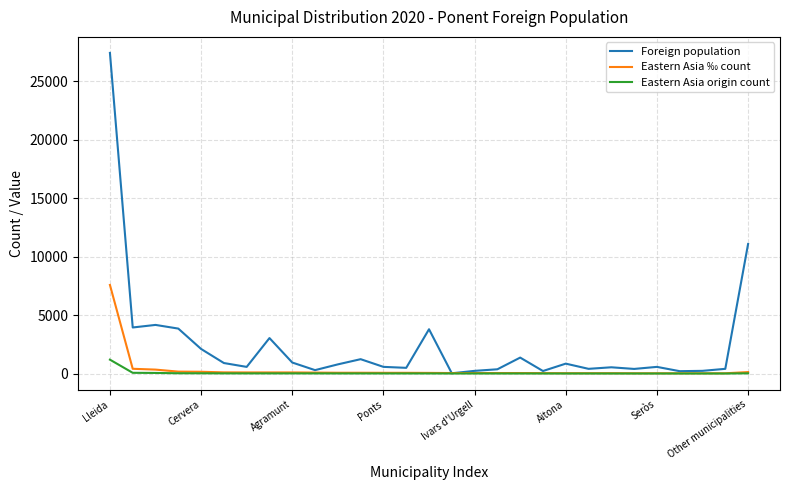

Which series has the largest total across all categories?

Foreign population